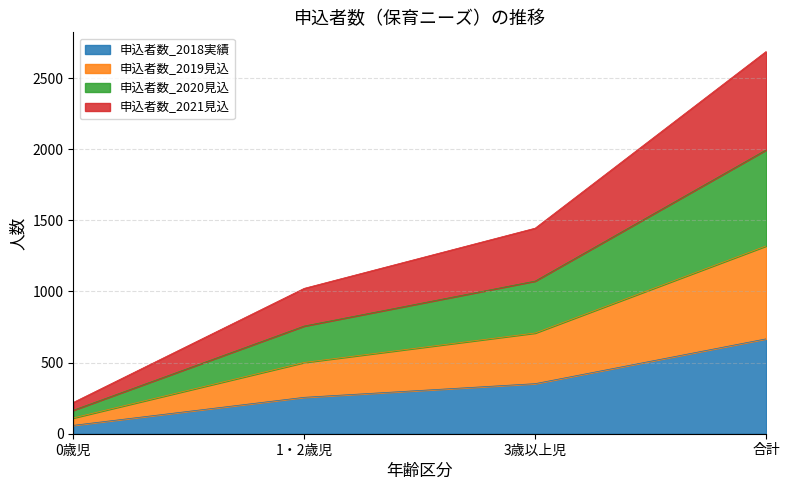

What is the total value across all series at 3歳以上児?

1445